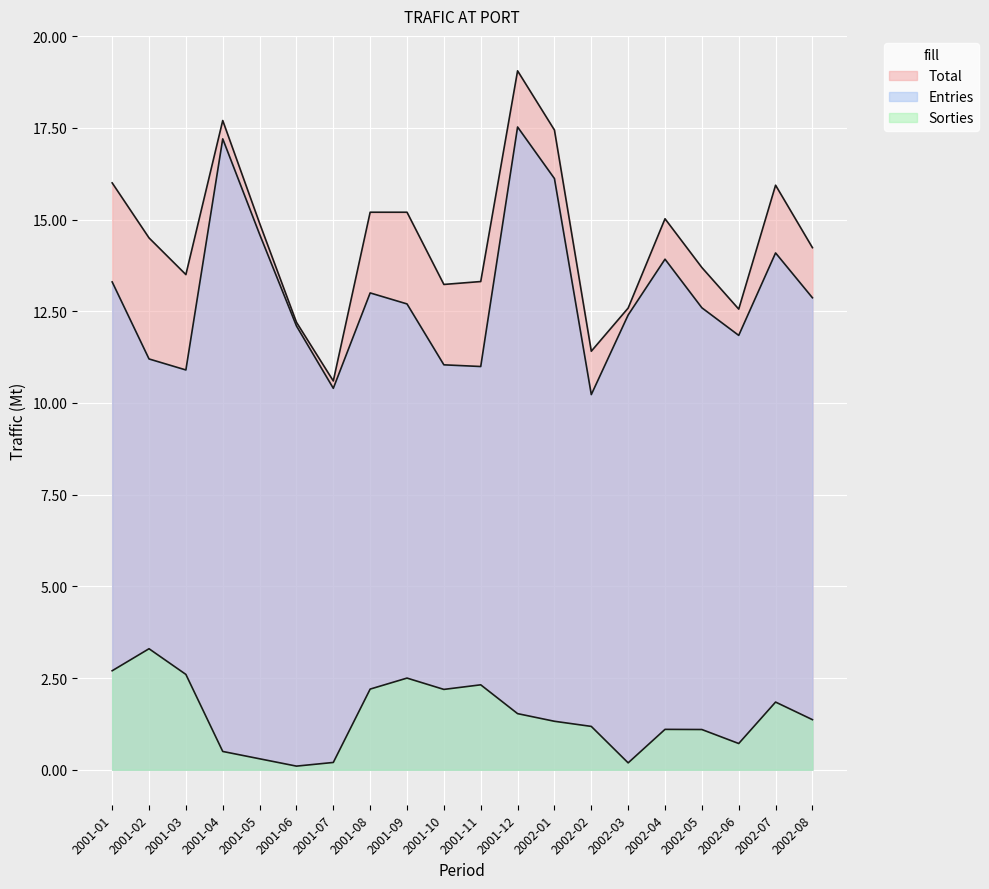

How many interior local valleys does the Total series have?

5